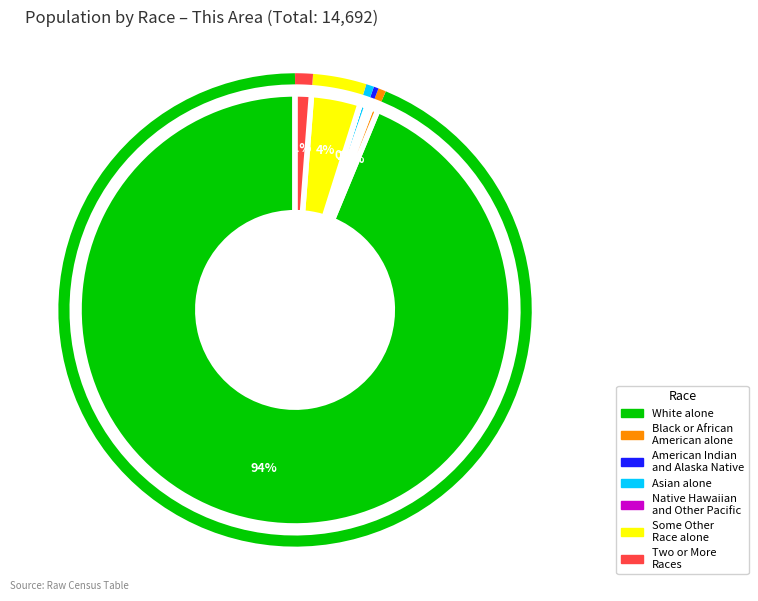

To the nearest percent, what is the average slice percentage?

14%